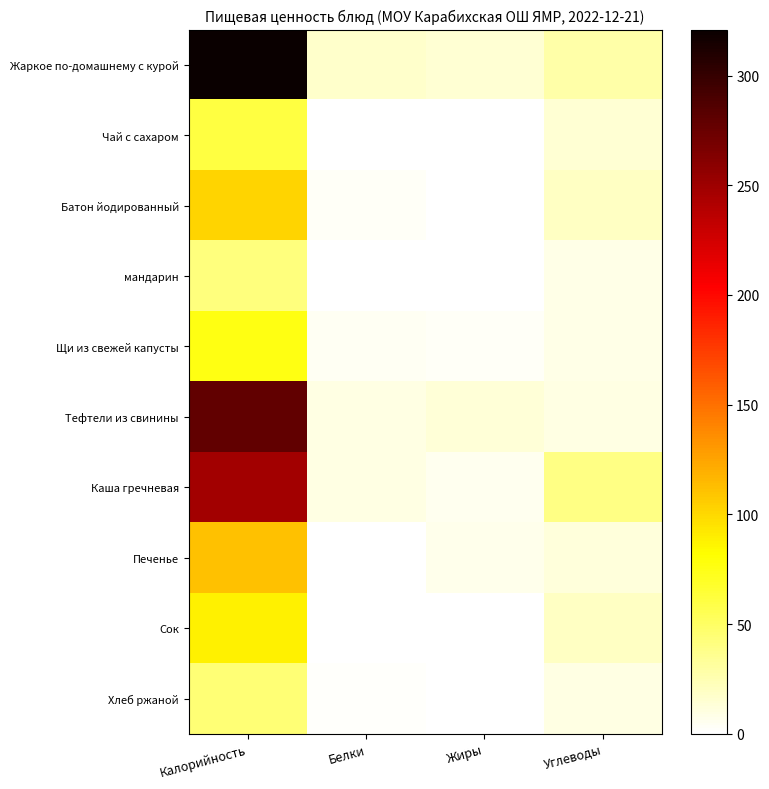

At which category is the sum across all series the highest?

Калорийность